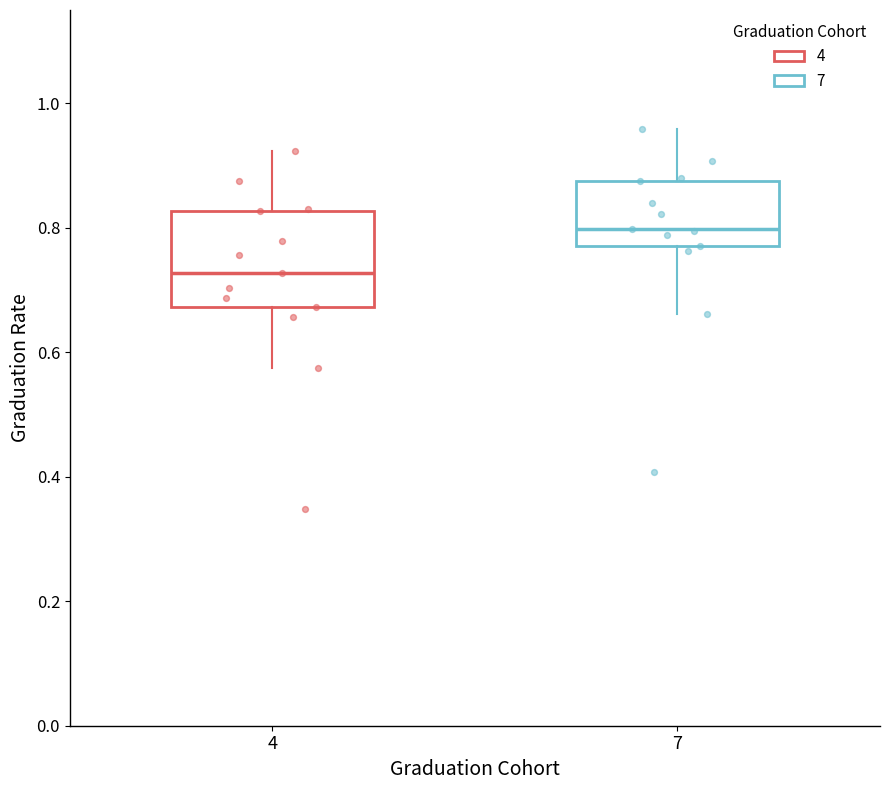

Comparing the boxes themselves (not the whiskers), which one is the tallest?

4